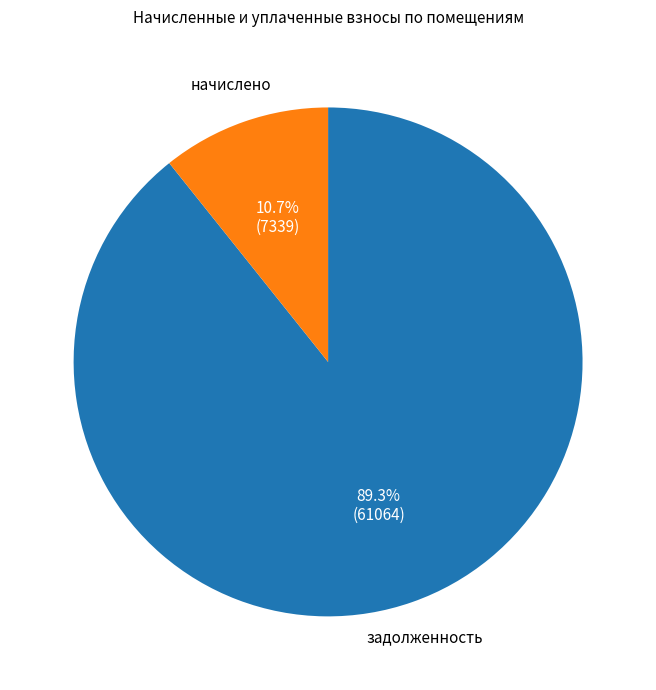

Is there any slice that represents more than half of the pie?

Yes